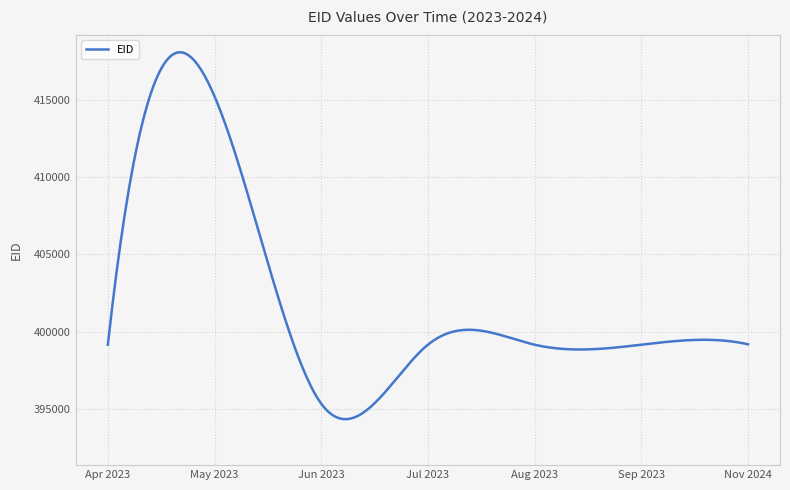

What is the difference between the maximum and minimum values?

23758.3